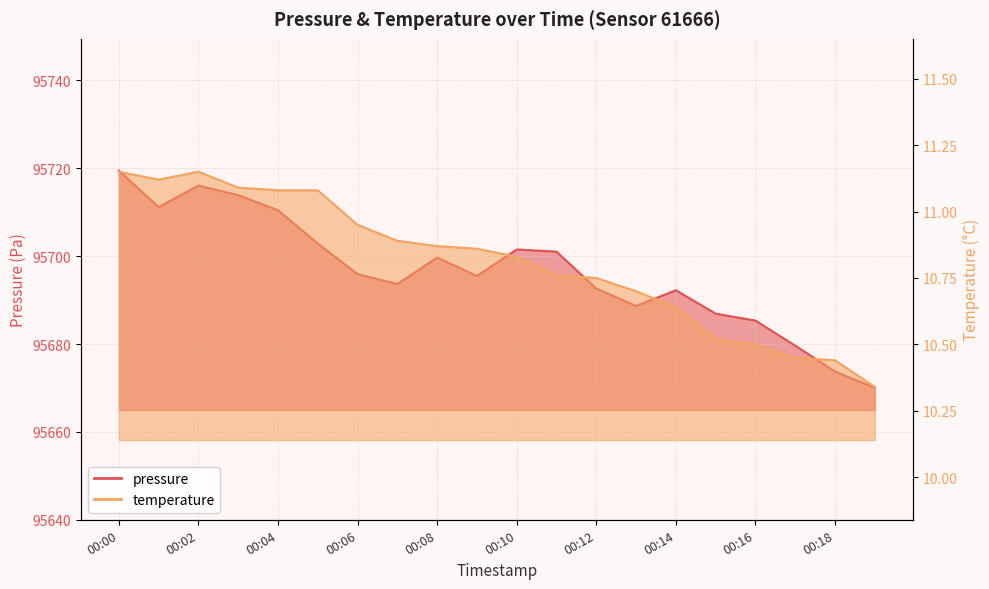

What is the spread (max minus min) of values at 00:06?

95685.0